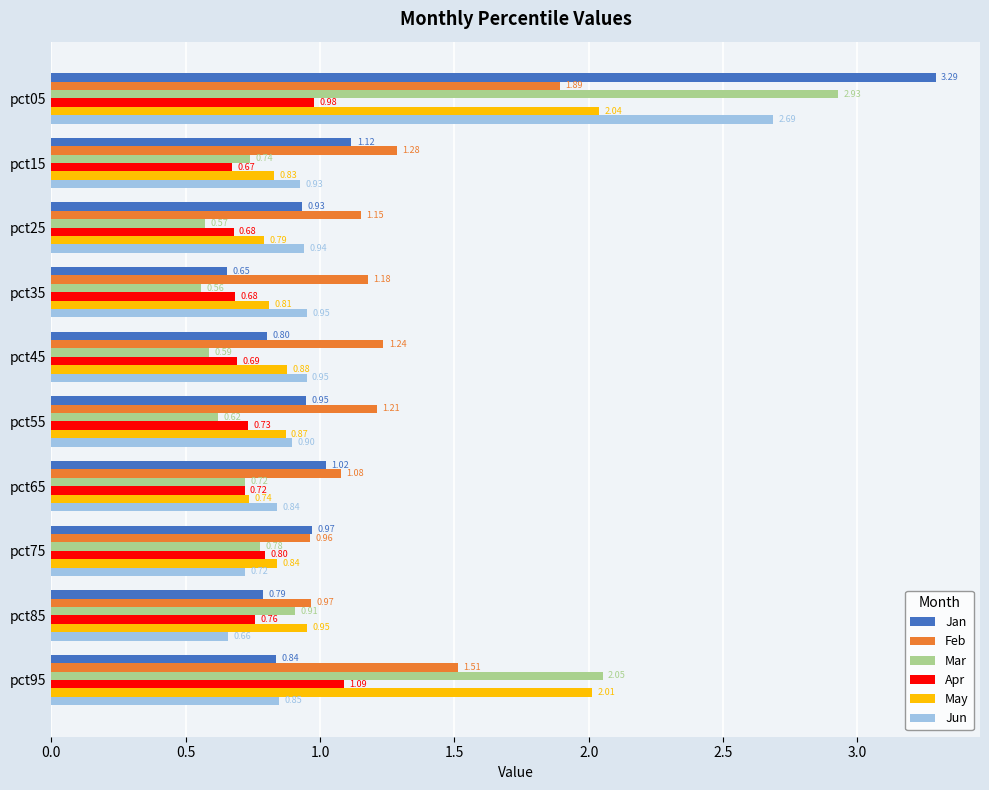

What is the difference between the second highest and second lowest values in the Jan series?

0.3